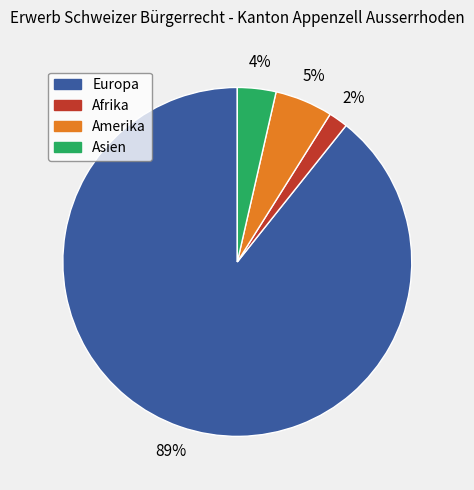

The Europa slice represents 99% of the pie. True or false?

False